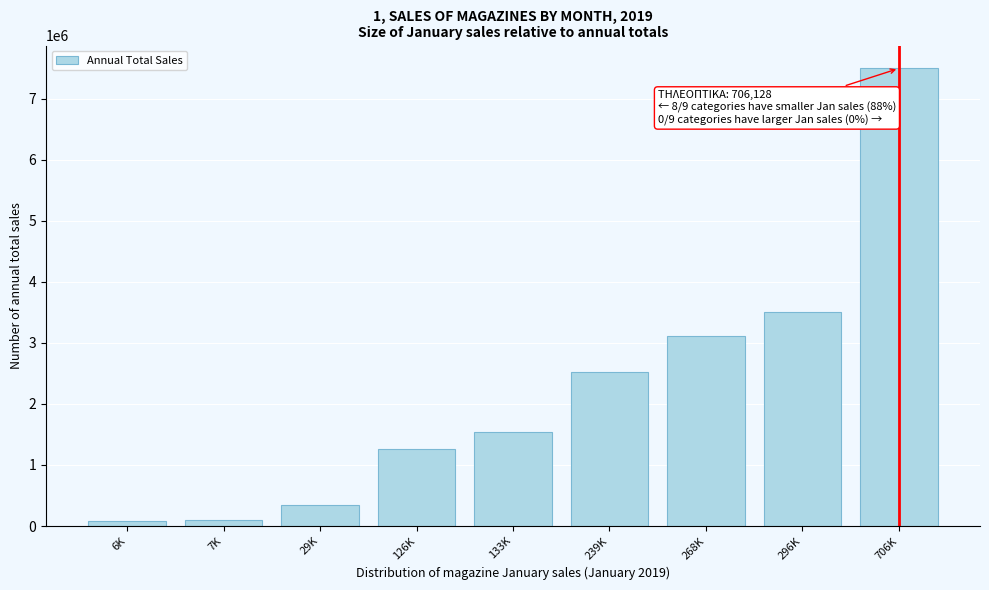

Where is the data nearest to the value 3792071?

296K